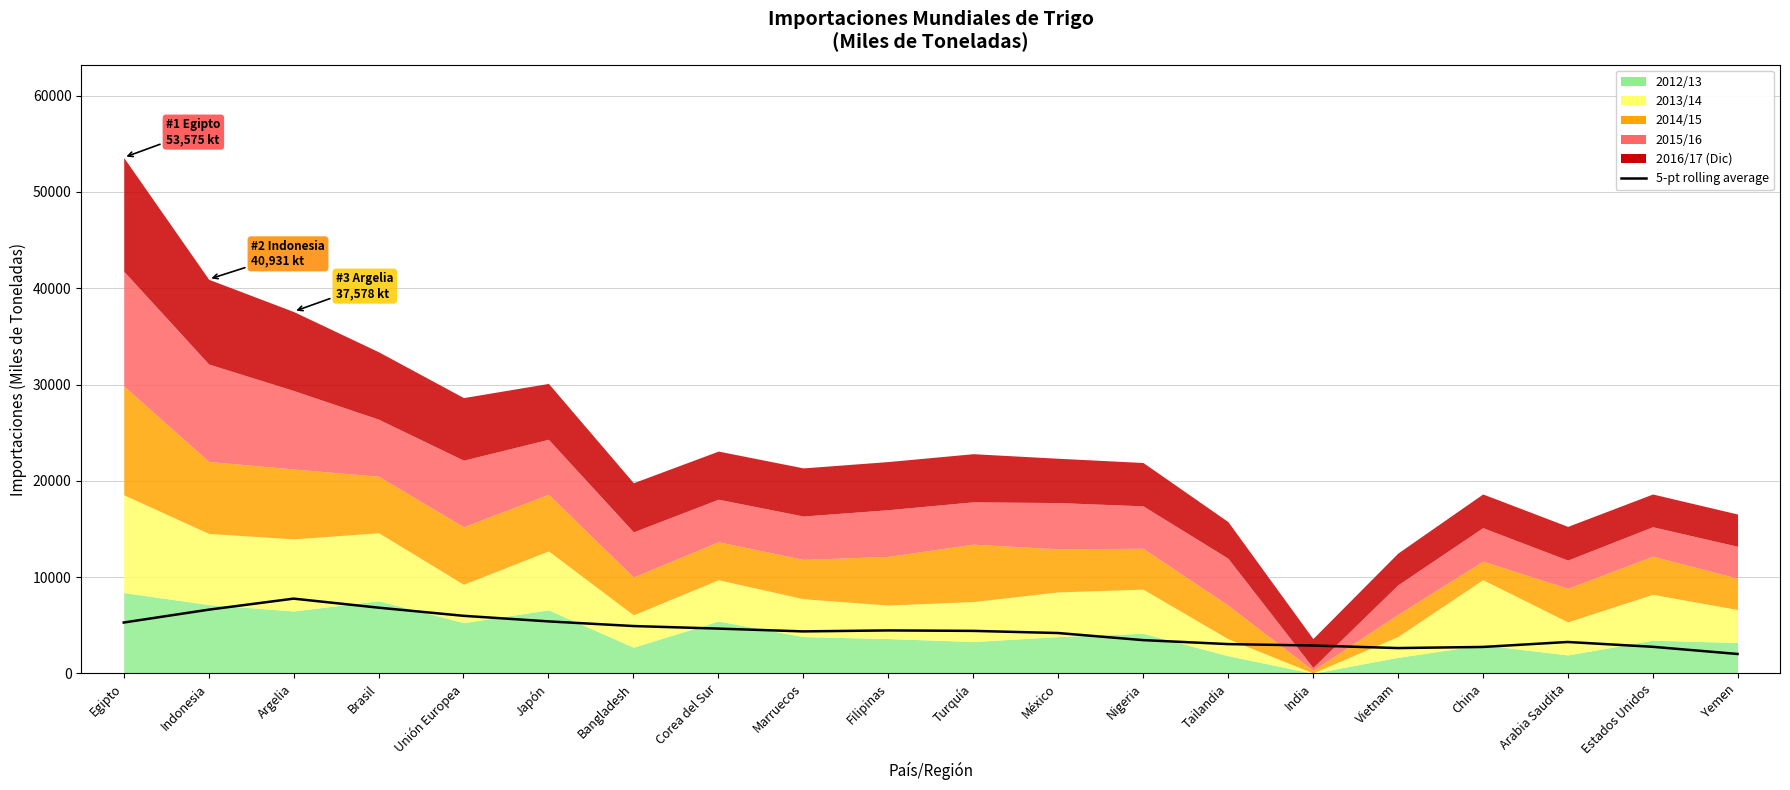

What is the sum of all values?

87705.5